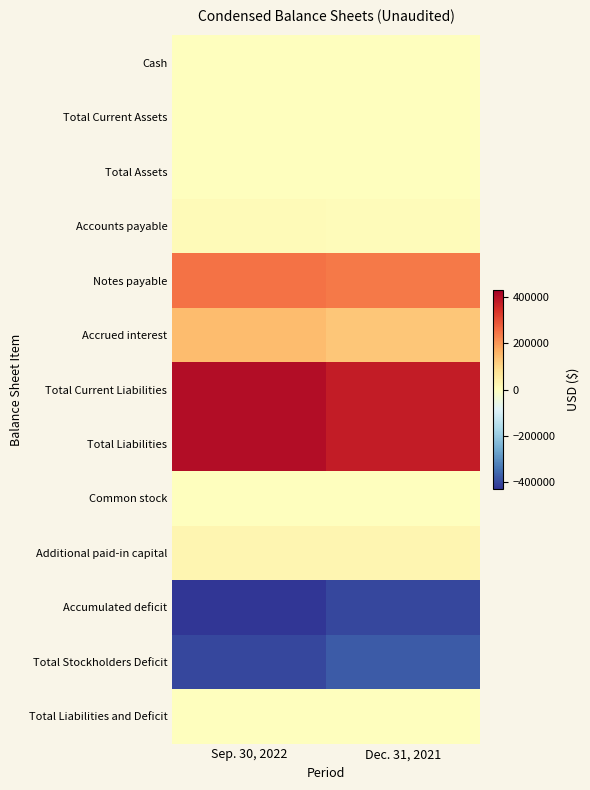

Reading left to right, transcribe all the data shown in this chart.

Cash: Sep. 30, 2022=1472	Dec. 31, 2021=222
Total Current Assets: Sep. 30, 2022=1472	Dec. 31, 2021=222
Total Assets: Sep. 30, 2022=1472	Dec. 31, 2021=222
Accounts payable: Sep. 30, 2022=10500	Dec. 31, 2021=7000
Notes payable: Sep. 30, 2022=249021	Dec. 31, 2021=240021
Accrued interest: Sep. 30, 2022=145497	Dec. 31, 2021=130793
Total Current Liabilities: Sep. 30, 2022=405018	Dec. 31, 2021=377814
Total Liabilities: Sep. 30, 2022=405018	Dec. 31, 2021=377814
Common stock: Sep. 30, 2022=708	Dec. 31, 2021=708
Additional paid-in capital: Sep. 30, 2022=25148	Dec. 31, 2021=25148
Accumulated deficit: Sep. 30, 2022=-429402	Dec. 31, 2021=-403448
Total Stockholders Deficit: Sep. 30, 2022=-403546	Dec. 31, 2021=-377592
Total Liabilities and Deficit: Sep. 30, 2022=1472	Dec. 31, 2021=222